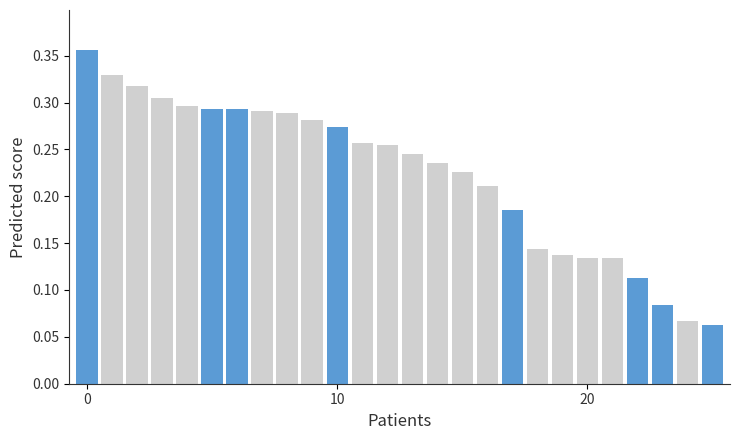

The Other years series shows 0.1 at 12. True or false?

False